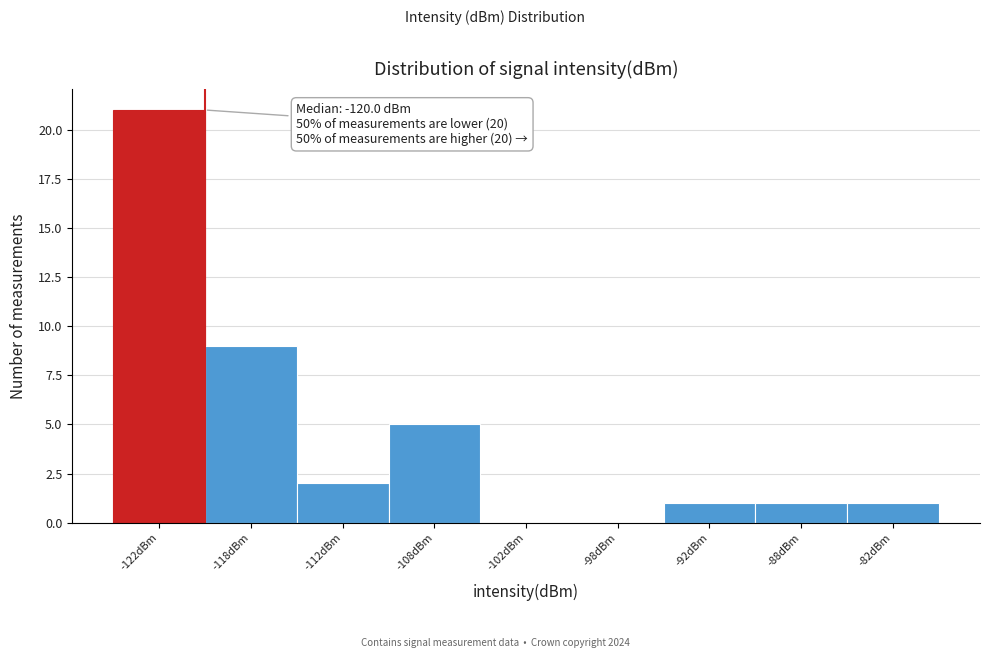

Reading left to right, extract all data points from this chart.

-122dBm=21	-118dBm=9	-112dBm=2	-108dBm=5	-102dBm=0	-98dBm=0	-92dBm=1	-88dBm=1	-82dBm=1